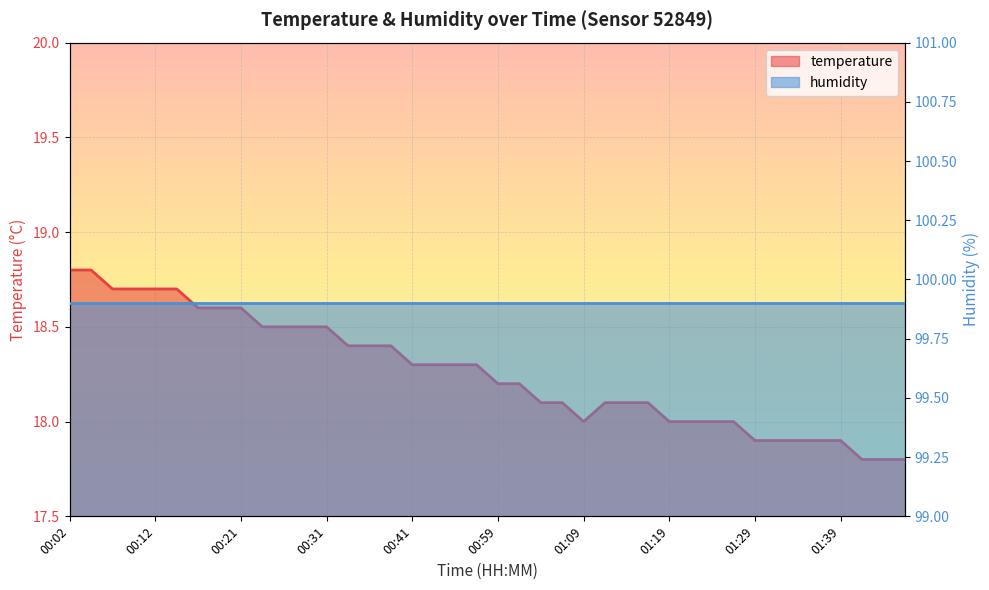

Reading right to left, transcribe all the data shown in this chart.

17.8	17.8	17.8	17.9	17.9	17.9	17.9	17.9	18.0	18.0	18.0	18.0	18.1	18.1	18.1	18.0	18.1	18.1	18.2	18.2	18.3	18.3	18.3	18.3	18.4	18.4	18.4	18.5	18.5	18.5	18.5	18.6	18.6	18.6	18.7	18.7	18.7	18.7	18.8	18.8